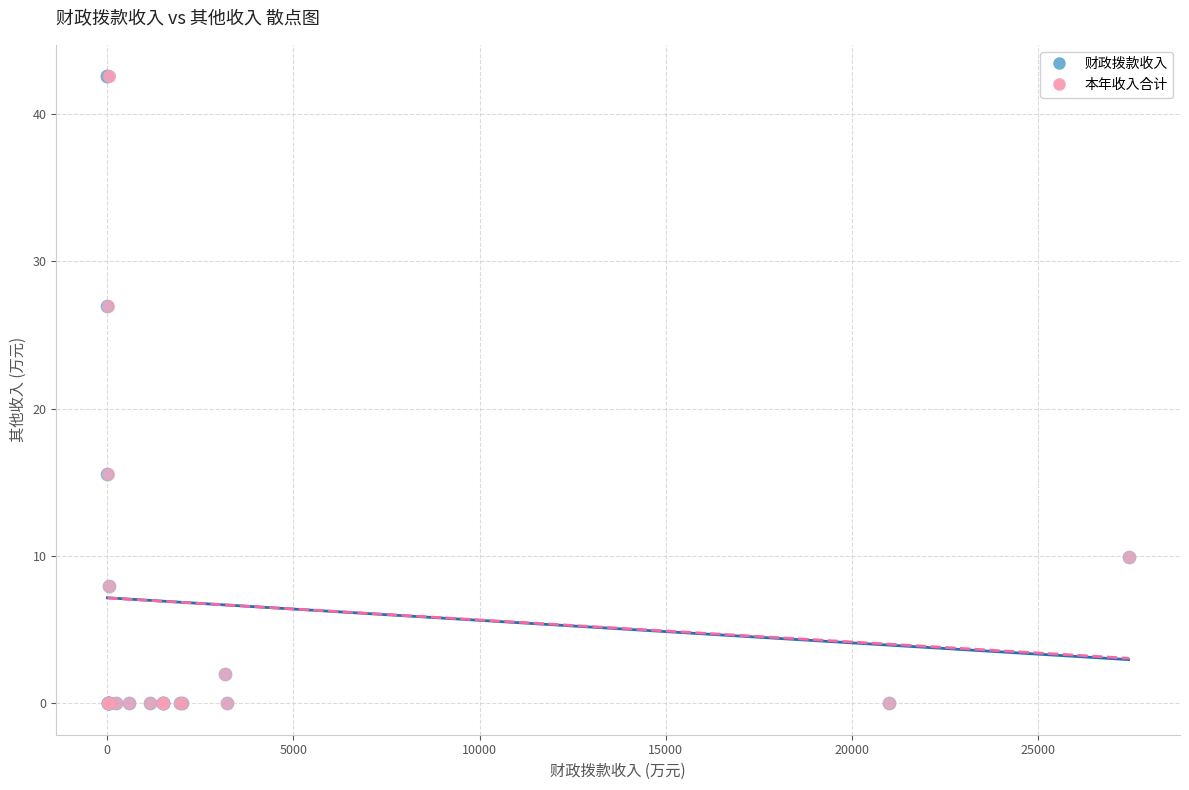

What are all the series names shown in the legend?

财政拨款收入, 本年收入合计